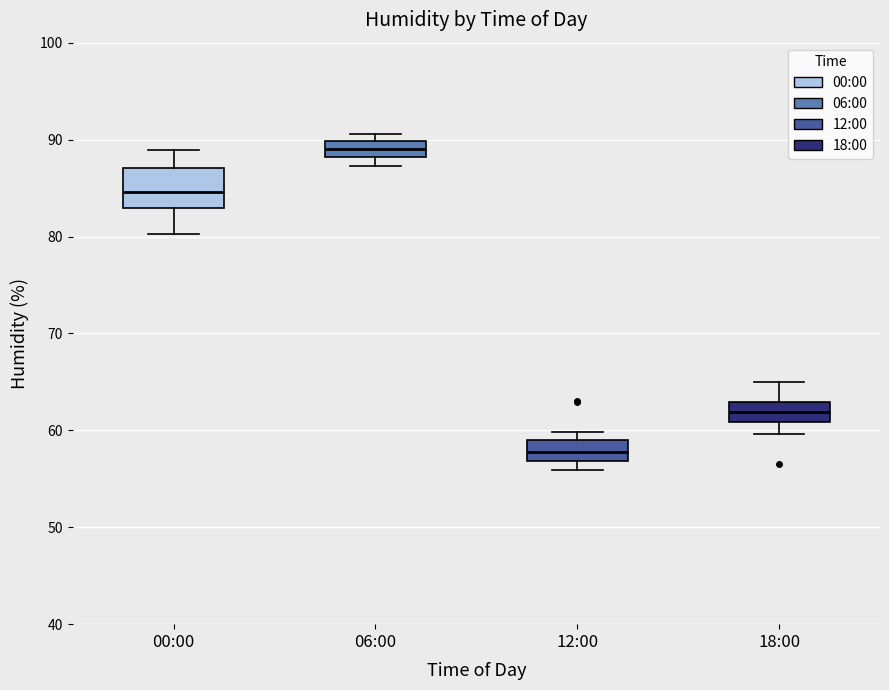

Where does the median line of the box for 12:00 sit on the y-axis? The values are not printed on the chart, so give them approximately, as read against the axis.

58